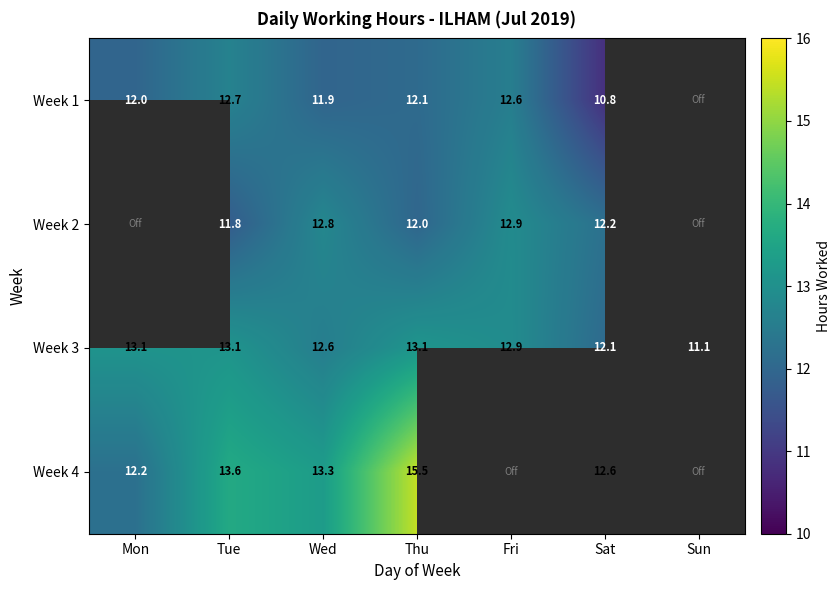

Is it true that Week 2 equals 12.9 at Fri?

True